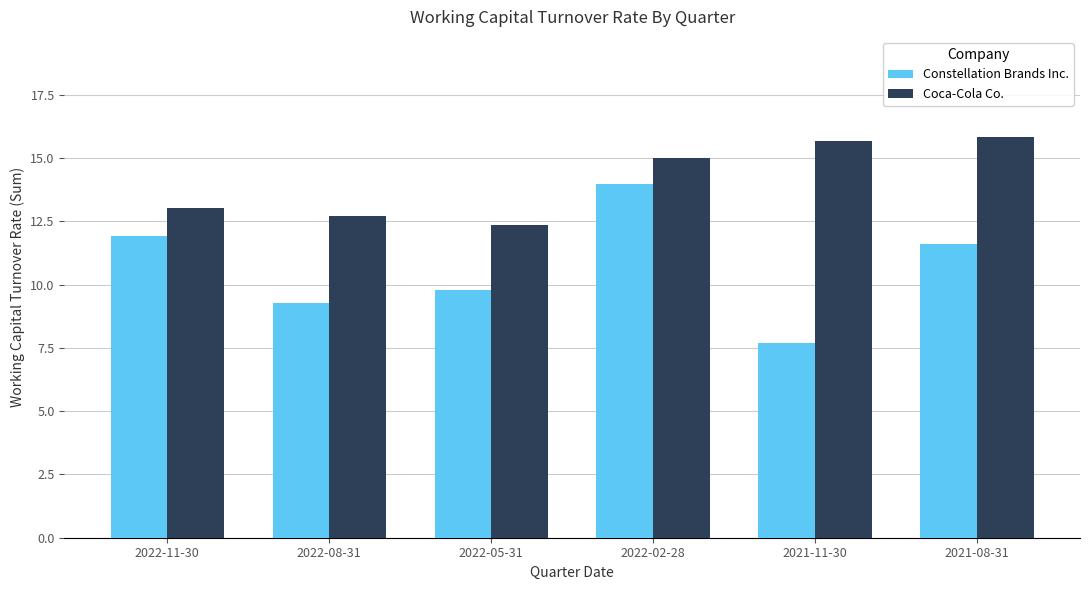

Rank the series by their average value, from lowest to highest.

Constellation Brands Inc., Coca-Cola Co.